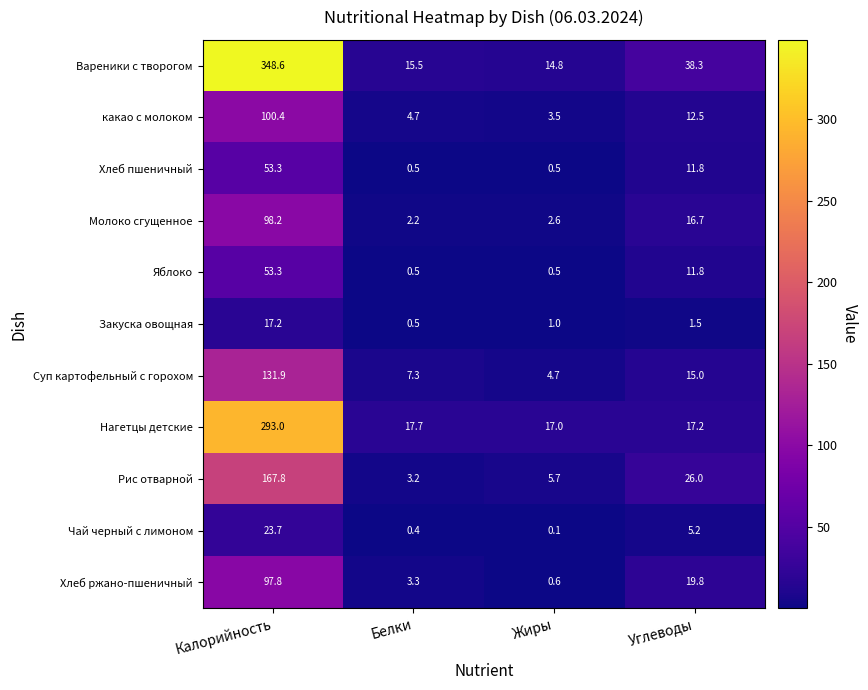

Is the value of какао с молоком at Белки greater than the value of Яблоко at Белки?

Yes